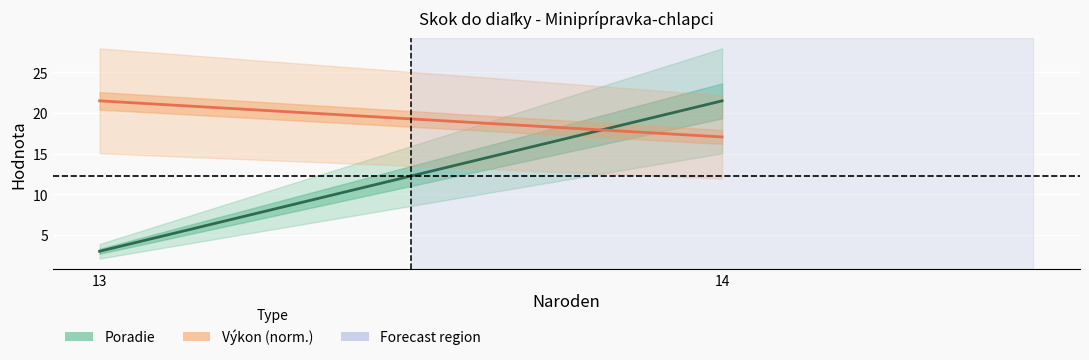

True or false: Poradie has a value of 1.3 at 13.

False